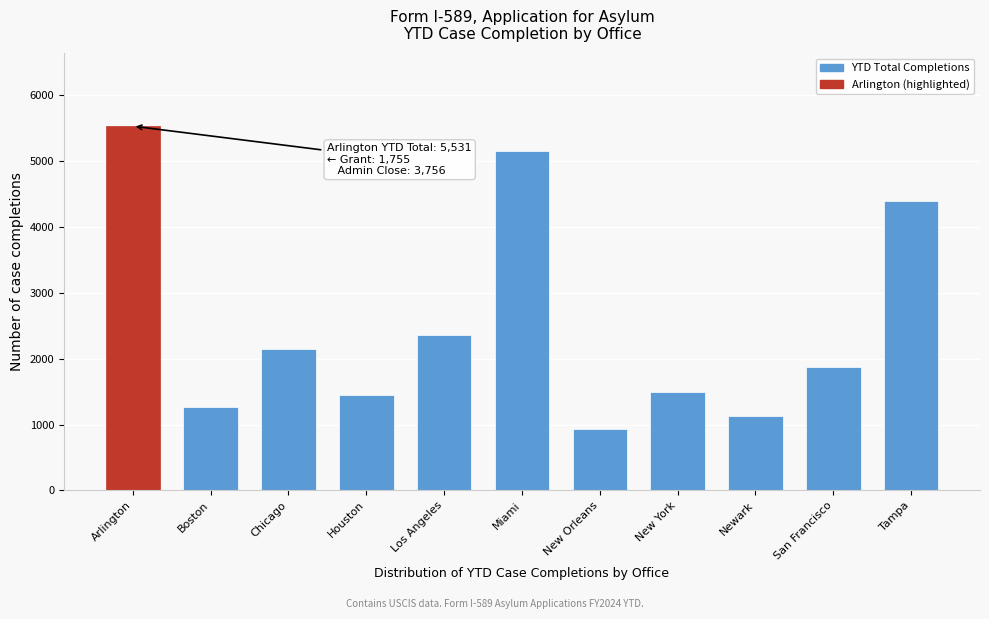

Reading right to left, list all the values displayed in this chart.

4397	1881	1137	1488	937	5161	2354	1445	2154	1265	5531